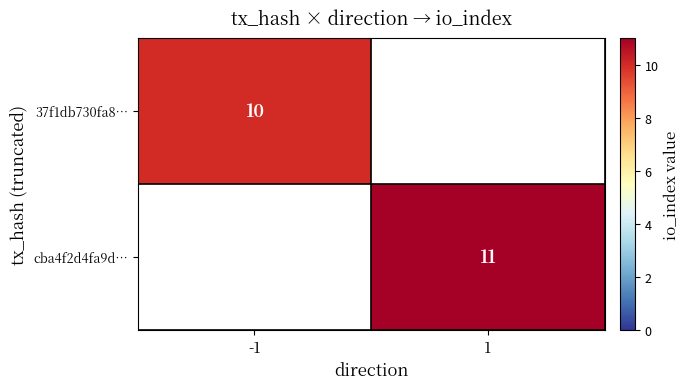

The value of cba4f2d4fa9d… at 1 is 11. True or false?

True